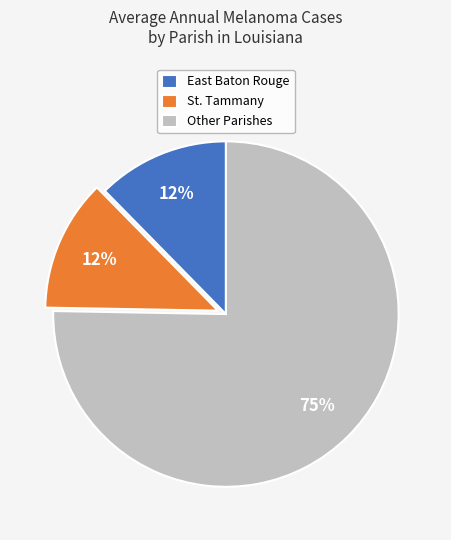

How many segments does this pie chart have?

3